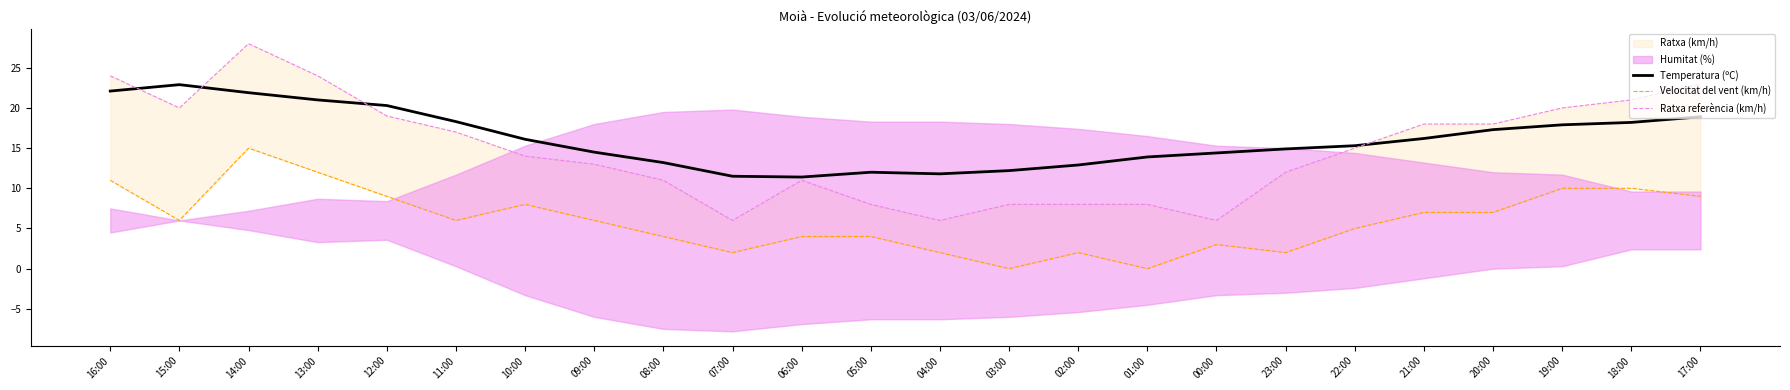

Reading right to left, what are all the values shown in this chart?

Temperatura (ºC): 18.9	18.2	17.9	17.3	16.2	15.3	14.9	14.4	13.9	12.9	12.2	11.8	12.0	11.4	11.5	13.2	14.5	16.1	18.3	20.3	21.0	21.9	22.9	22.1
Velocitat del vent (km/h): 9.0	10.0	10.0	7.0	7.0	5.0	2.0	3.0	0.0	2.0	0.0	2.0	4.0	4.0	2.0	4.0	6.0	8.0	6.0	9.0	12.0	15.0	6.0	11.0
Ratxa referència (km/h): 23.0	21.0	20.0	18.0	18.0	15.0	12.0	6.0	8.0	8.0	8.0	6.0	8.0	11.0	6.0	11.0	13.0	14.0	17.0	19.0	24.0	28.0	20.0	24.0